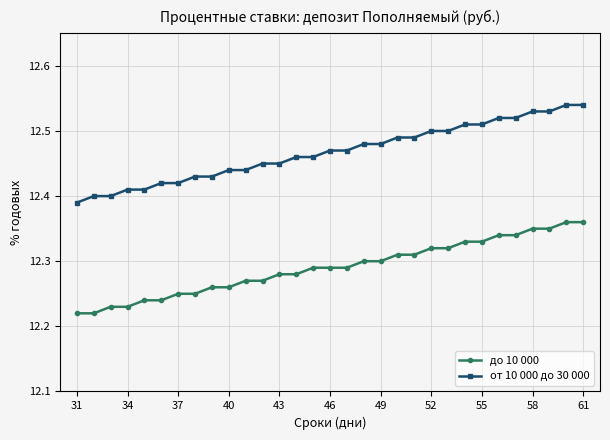

How many до 10 000 values are between 12 and 13?

31